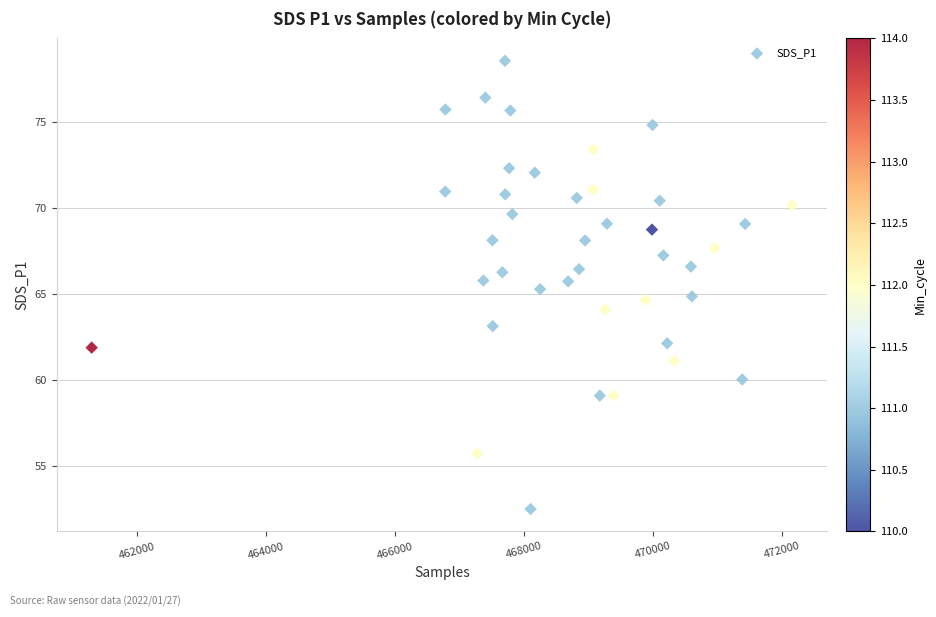

What is the range of X values (max minus min)?

10868.0